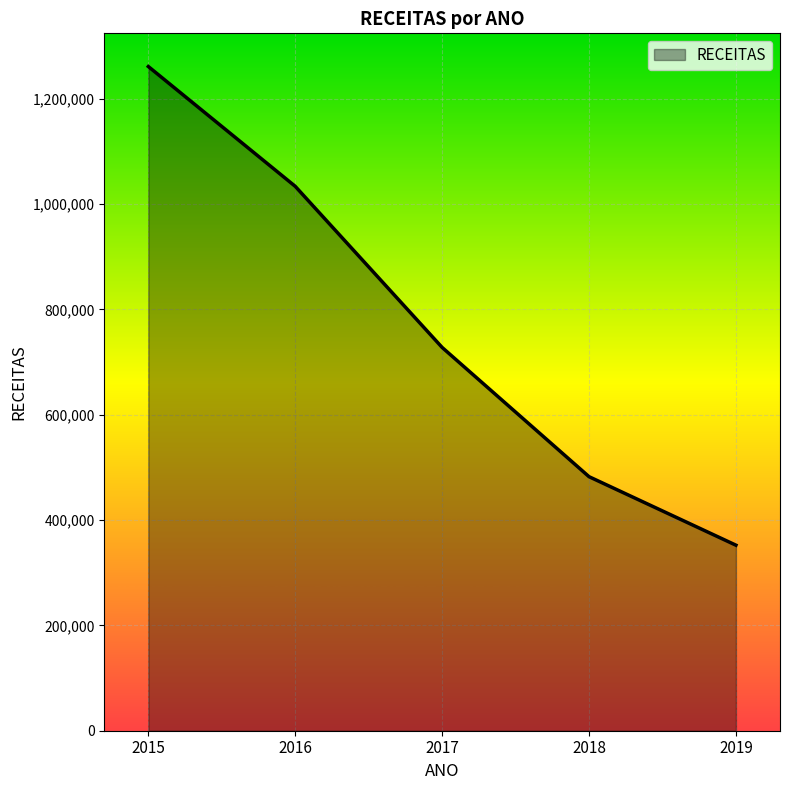

Which label corresponds to the smallest value in the chart?

2019